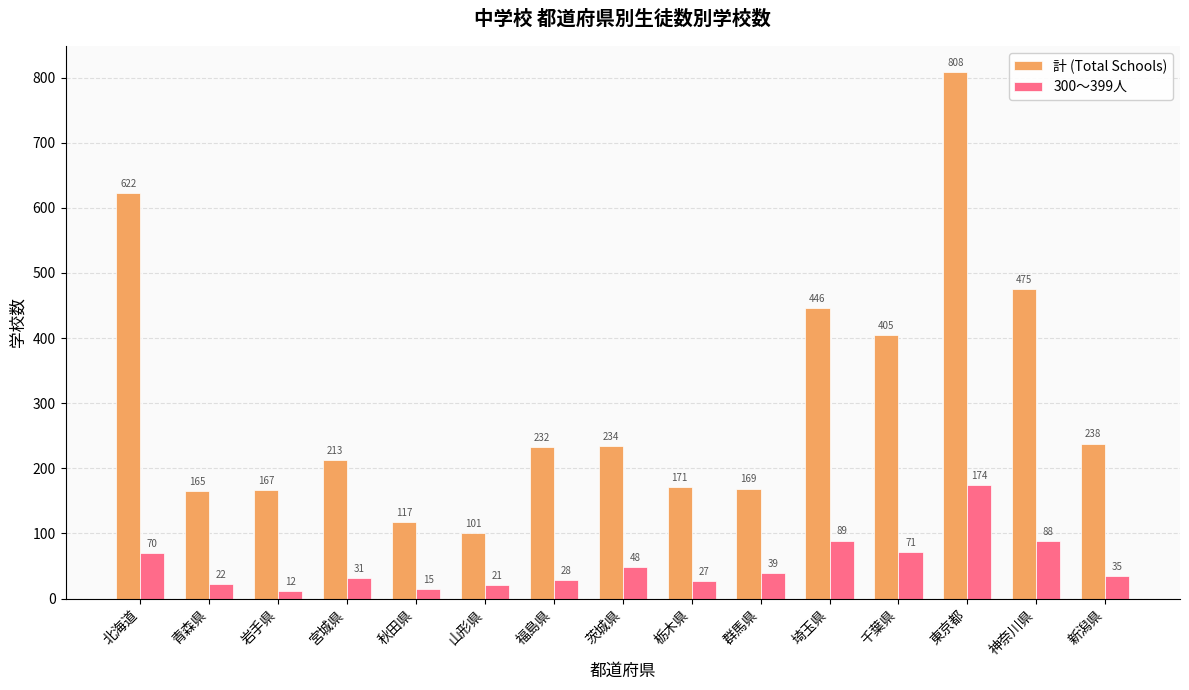

Where is 計 (Total Schools) nearest to the value 454?

埼玉県